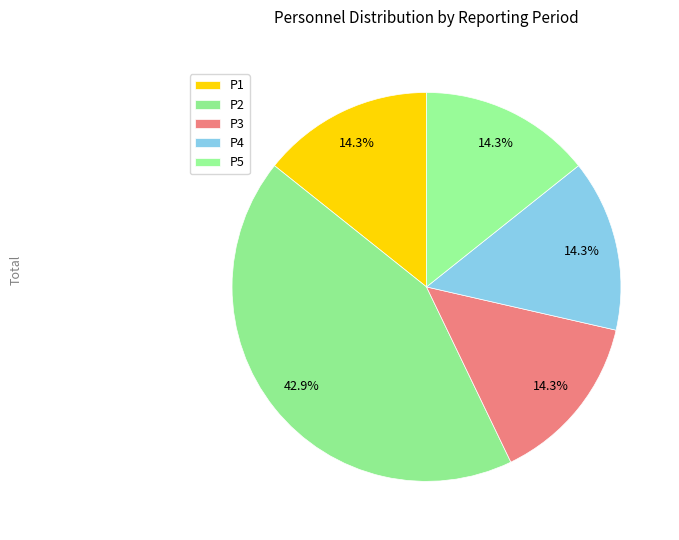

What is the largest slice in the pie chart?

P2